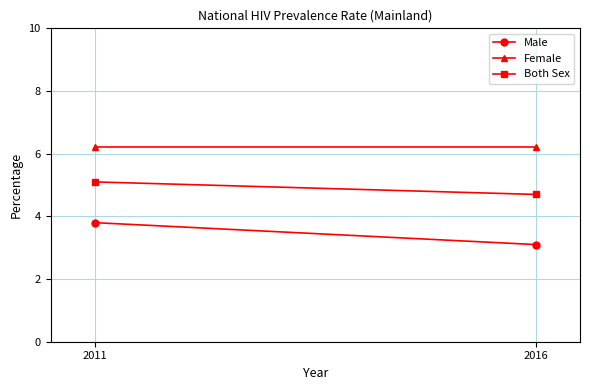

Rank the series by their maximum value, from highest to lowest.

Female, Both Sex, Male